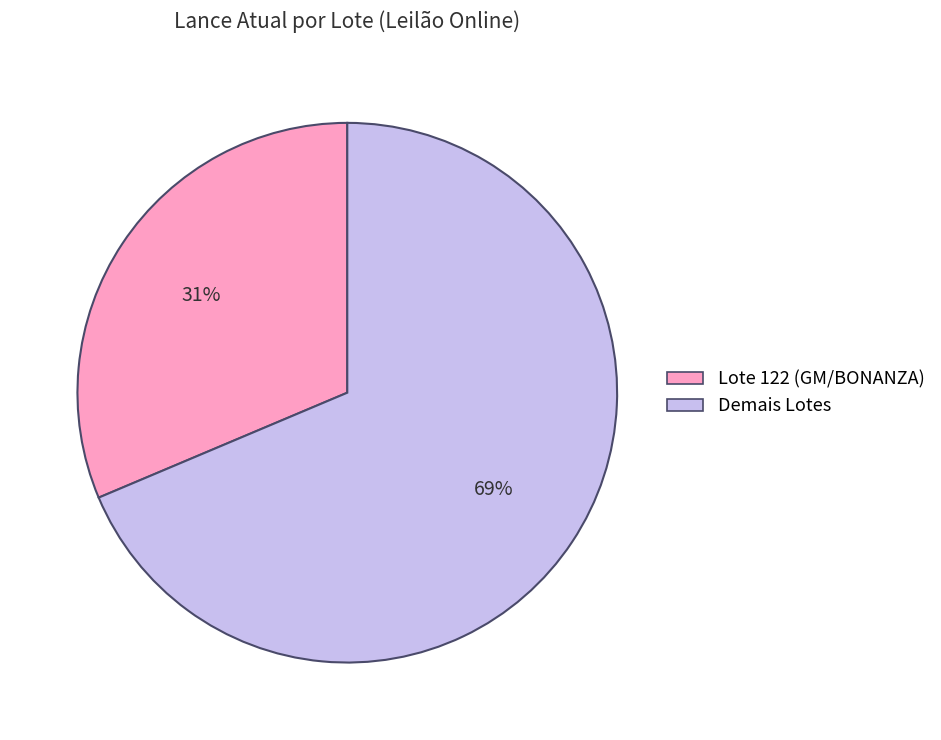

What is the largest slice in the pie chart?

Demais Lotes